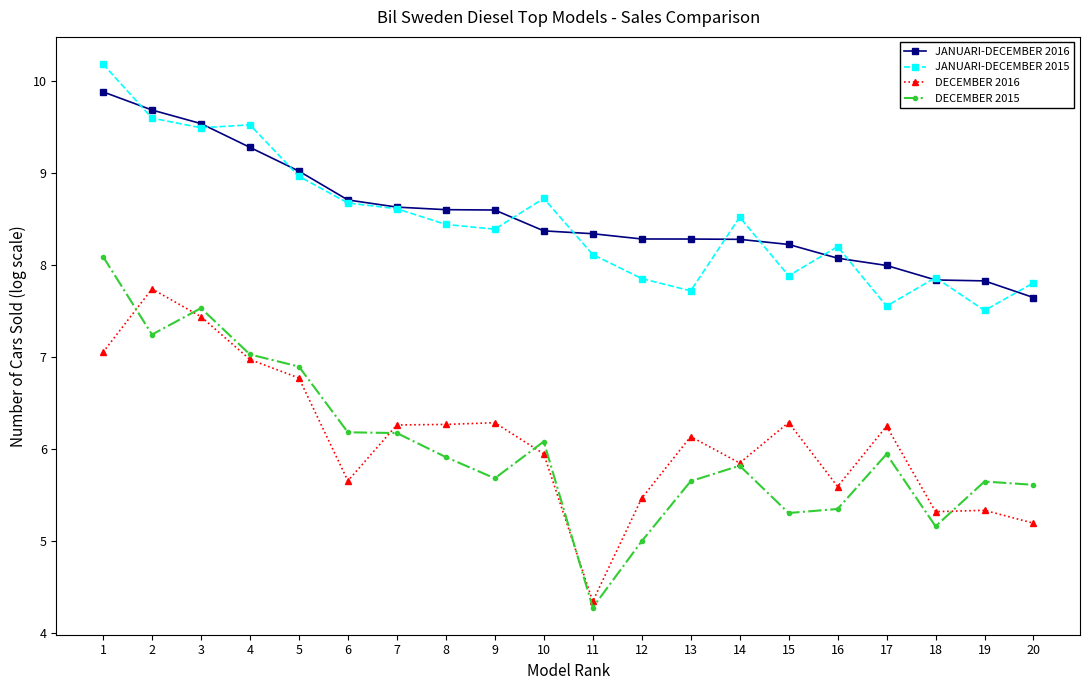

Is this an area chart (filled region under the line)?

No